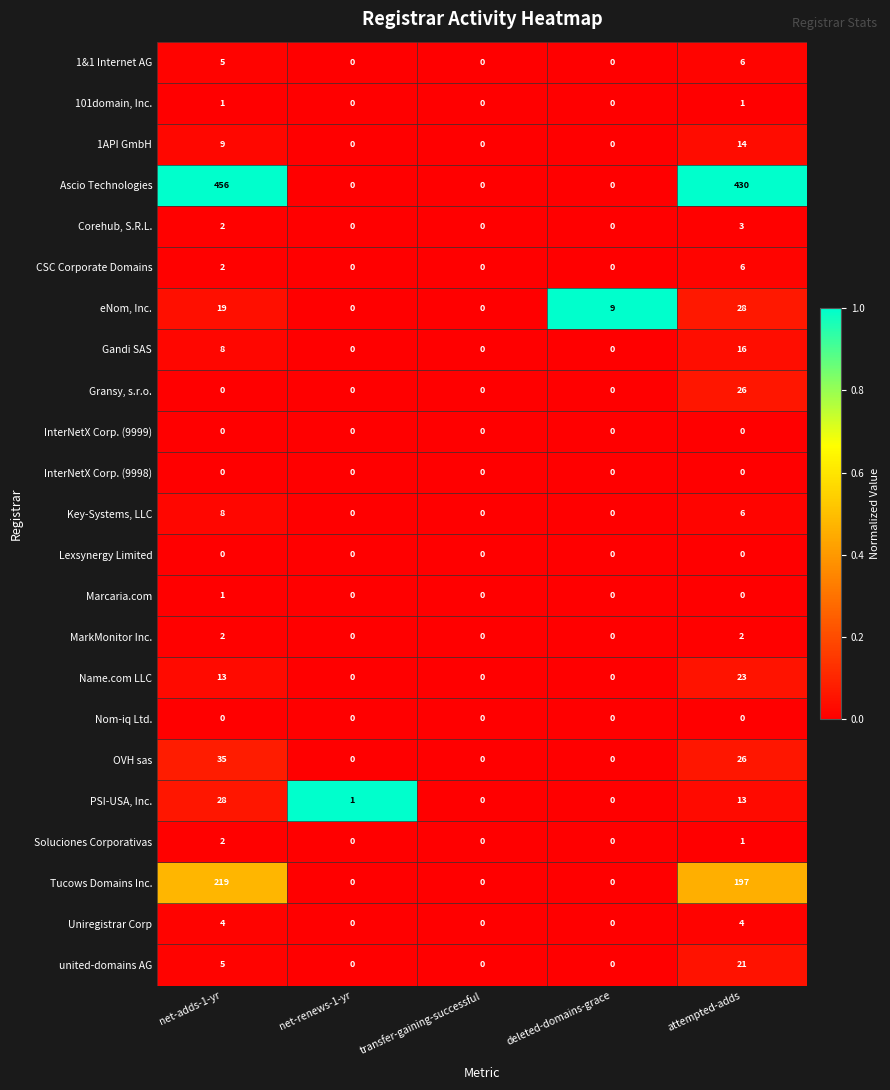

At which category does the chart reach its peak across all series?

net-adds-1-yr